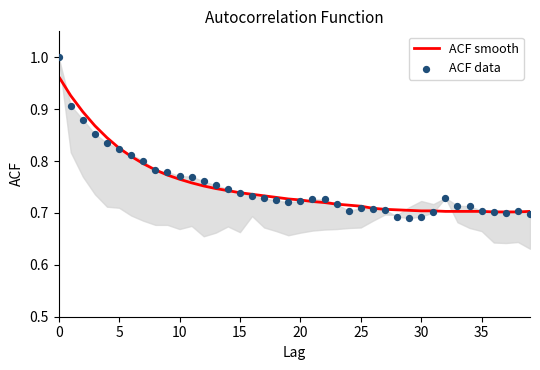

Is the value of ACF data at 30 greater than the value of ACF smooth at 40?

Yes